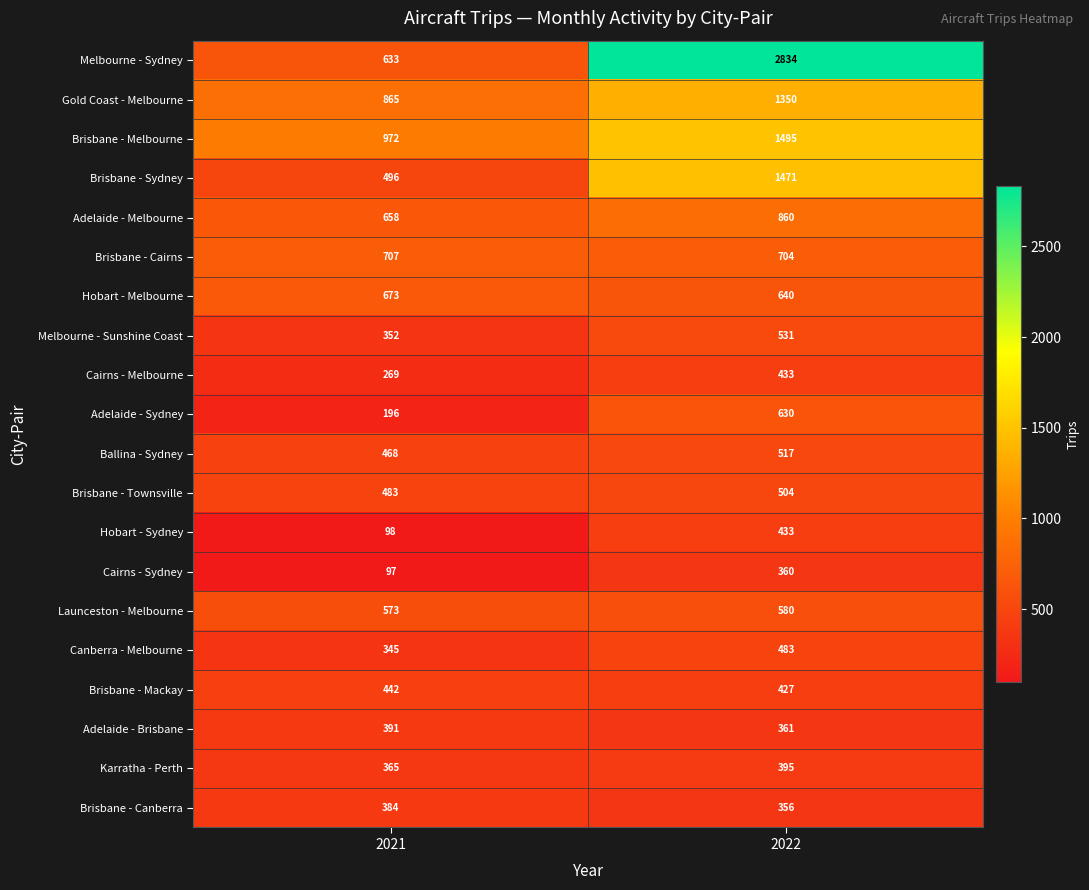

At how many categories does at least one series exceed 1866?

1